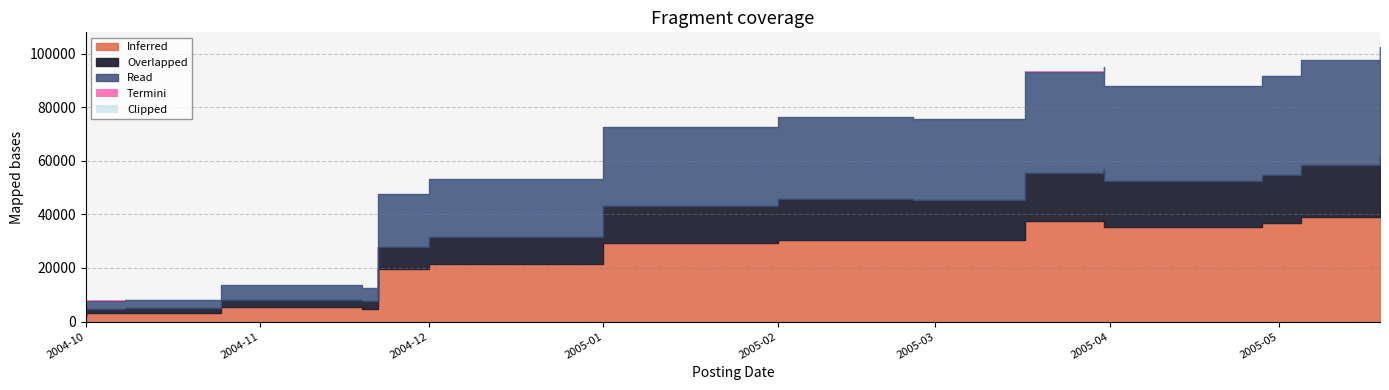

List the labels in order of Overlapped value, largest first.

2005-05-19, 2005-05-19, 2005-05-19, 2005-05-19, 2005-03-31, 2005-03-31, 2005-03-31, 2005-05-05, 2005-04-28, 2005-02-25, 2005-03-17, 2005-02-01, 2005-01-01, 2004-12-01, 2004-12-01, 2004-11-22, 2004-11-19, 2004-10-25, 2004-10-08, 2004-10-01